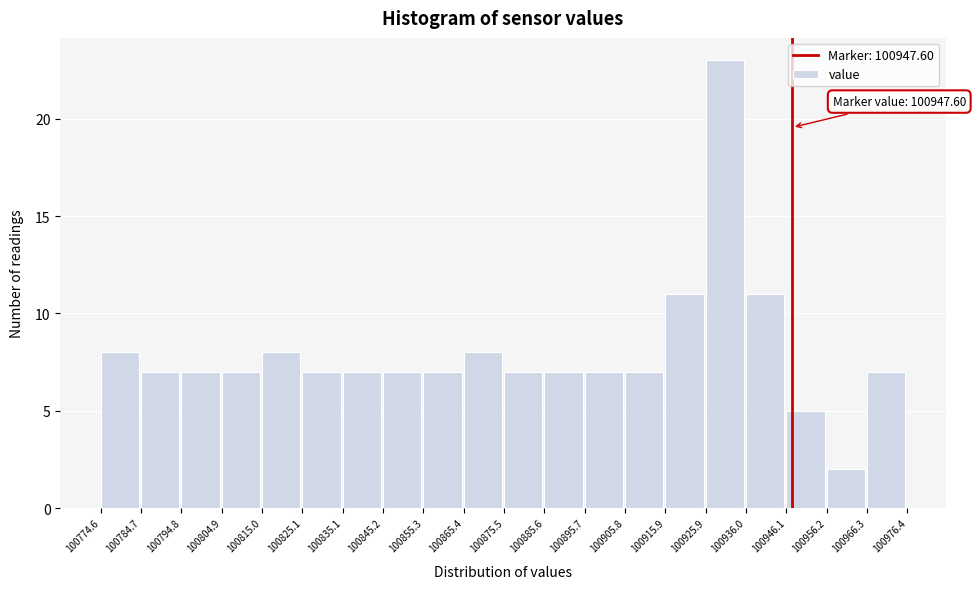

Over which range of the x-axis is the bar tallest?

100925.9 to 100936.0